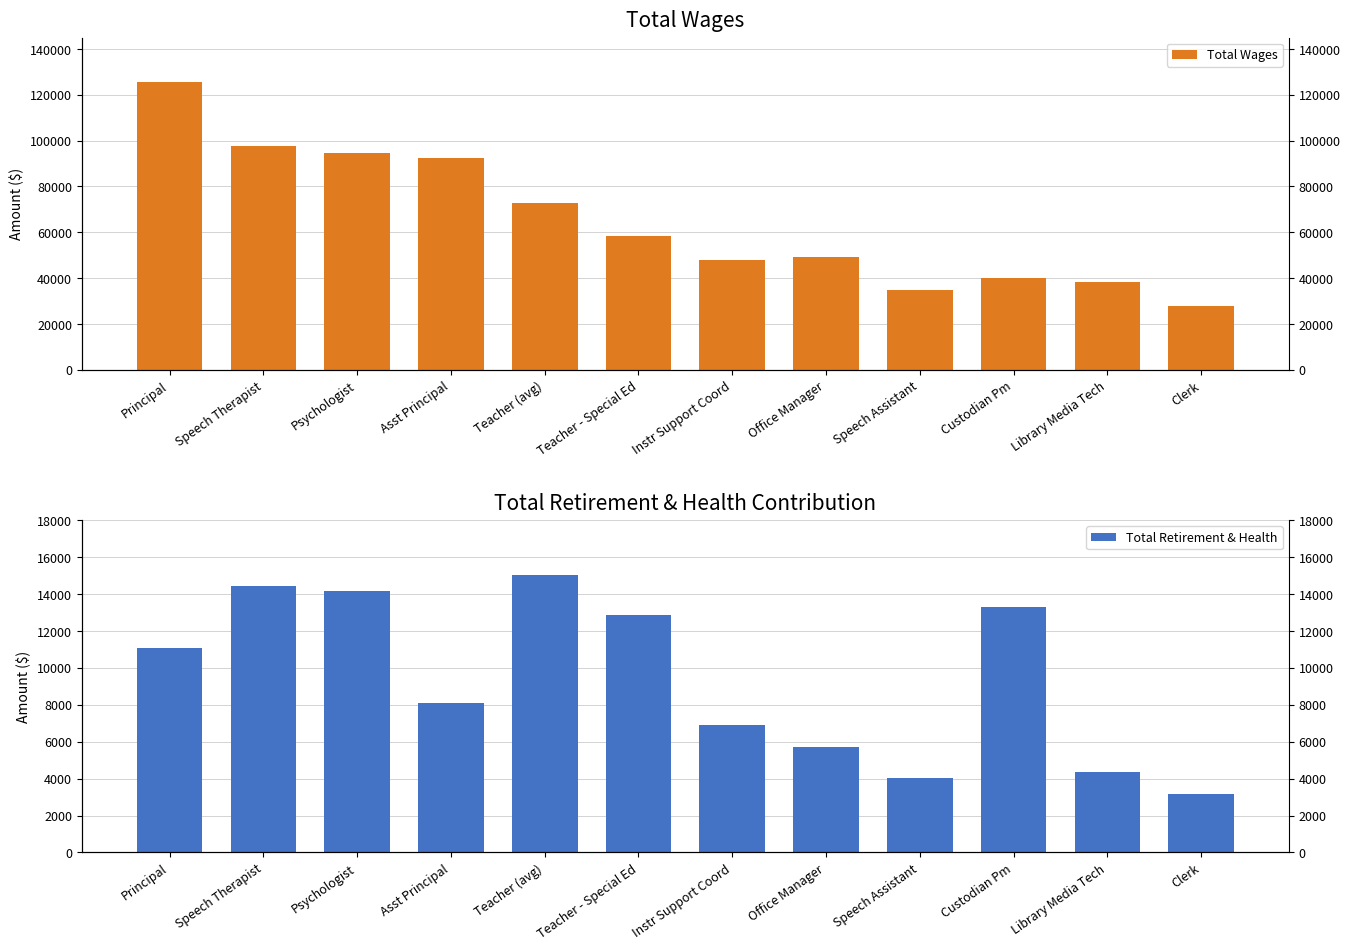

What is the total value across all series at Instr Support Coord?

54725